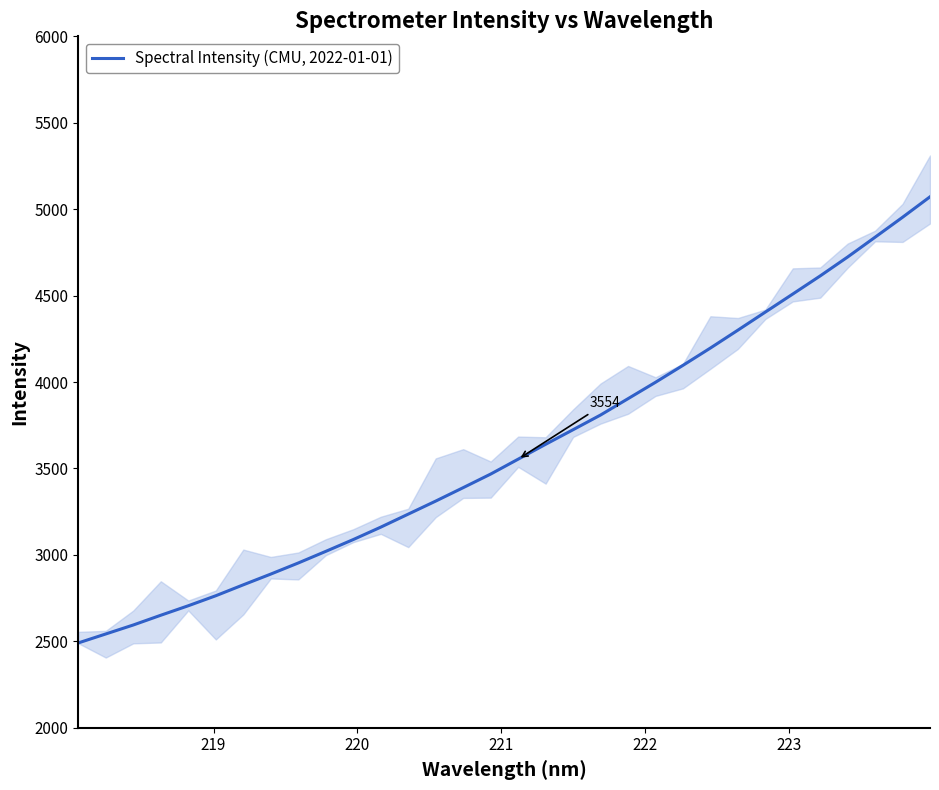

What is the minimum value for Spectral Intensity (CMU, 2022-01-01)?

2490.8